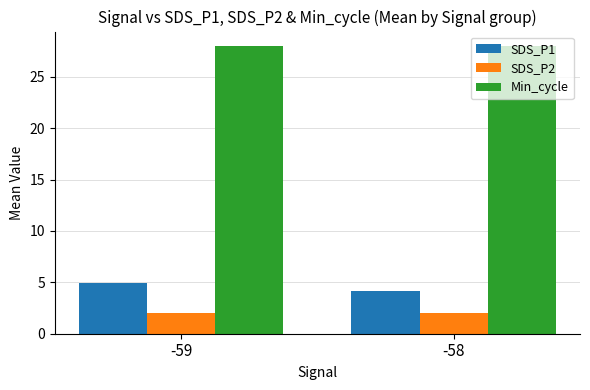

Which series has the widest spread of values?

SDS_P1